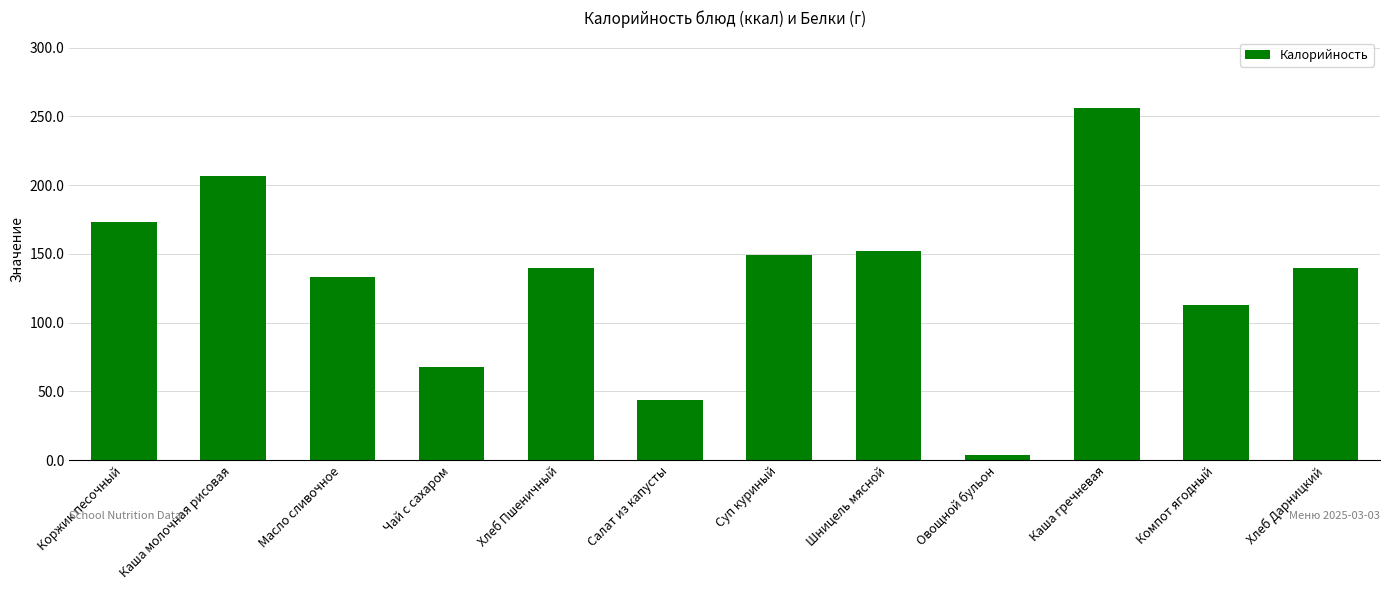

What is the change in value from Коржик песочный to Каша гречневая?

+83.0